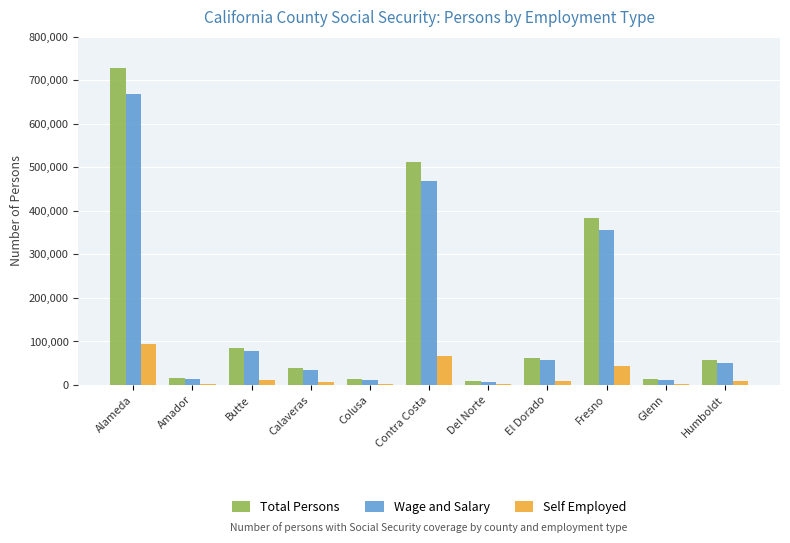

True or false: Total Persons has a value of 41037 at Butte.

False